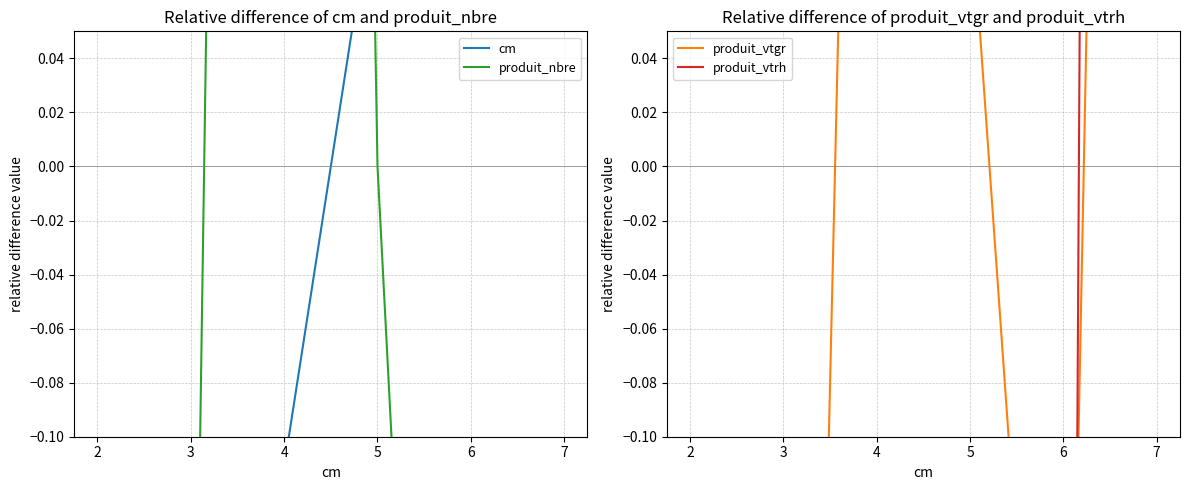

List the series in order of their peak value, lowest first.

cm, produit_vtgr, produit_nbre, produit_vtrh